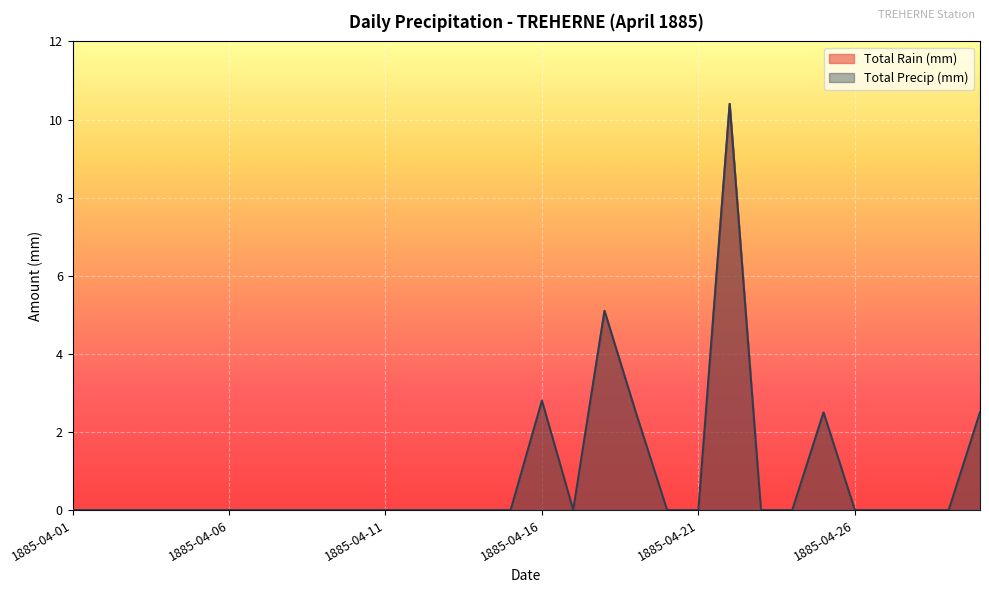

Which series has the widest spread of values?

Total Rain (mm)